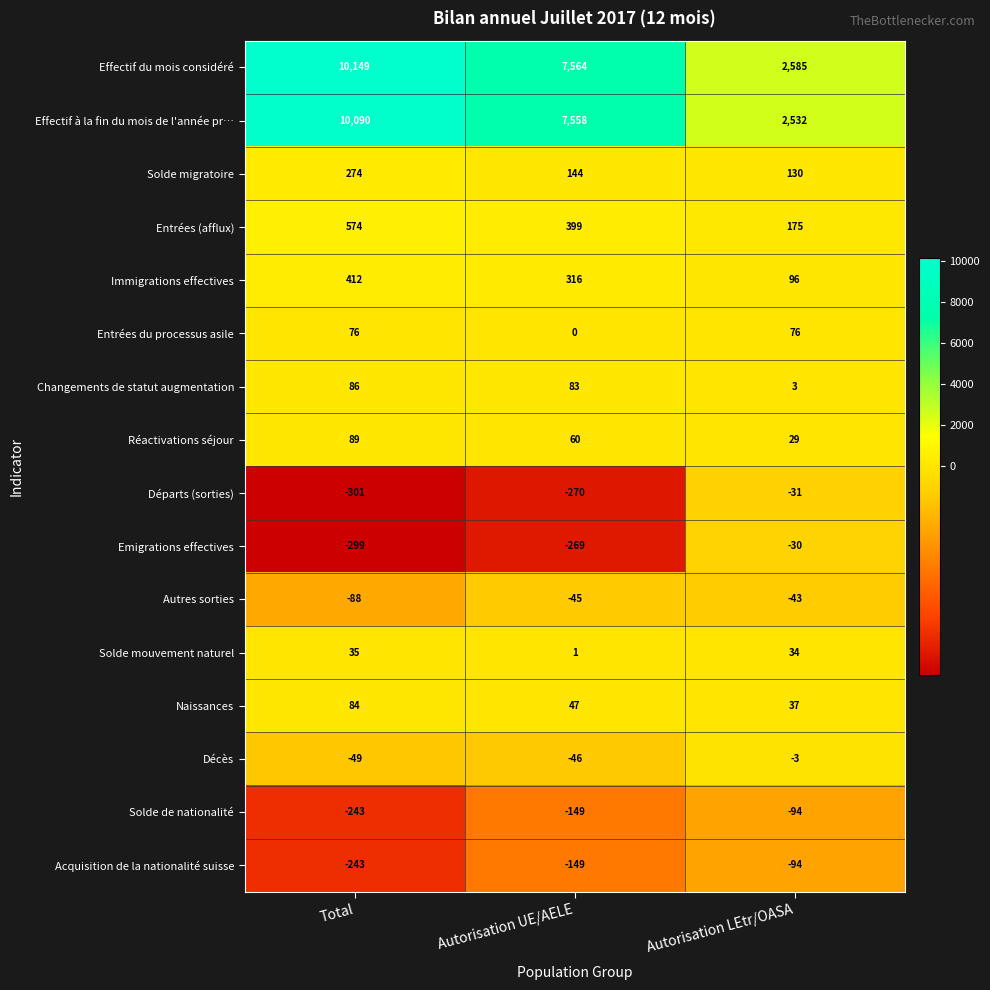

What is the total value across all series at Autorisation LEtr/OASA?

5402